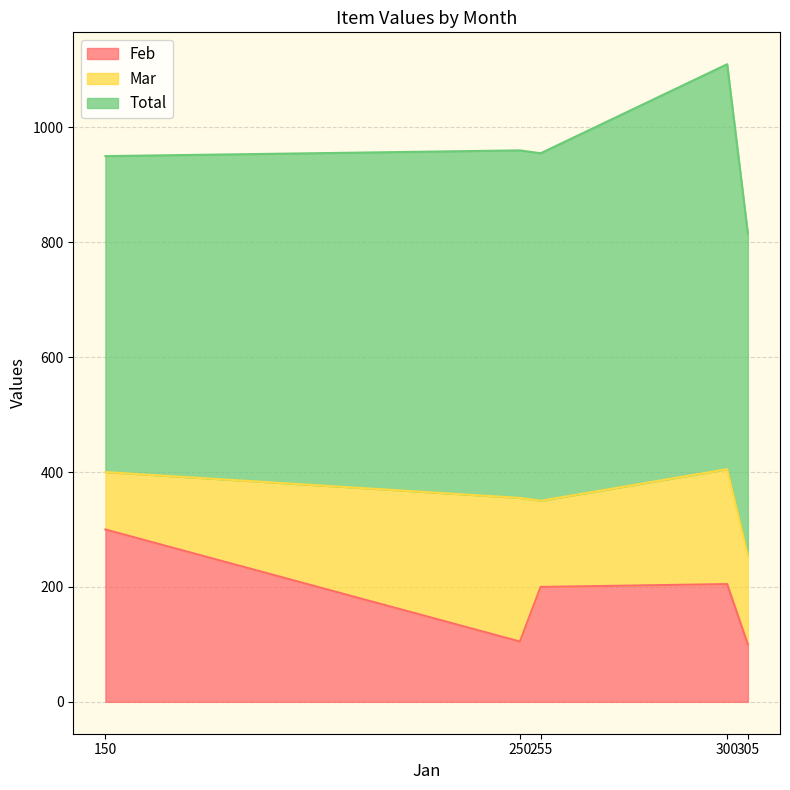

True or false: Total and Mar intersect in this chart.

False